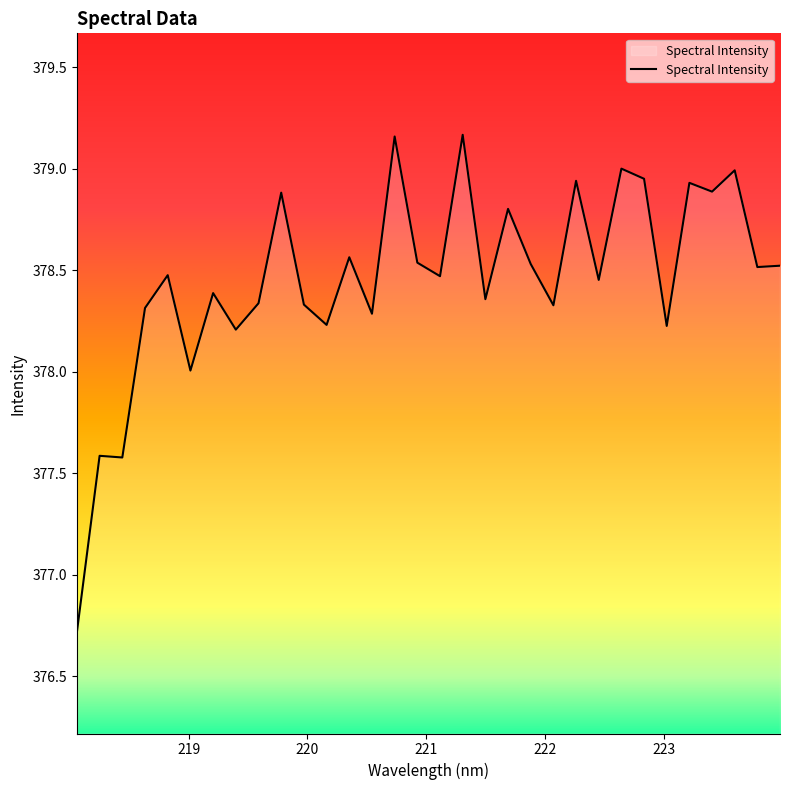

What is the minimum value shown in the chart?

376.7